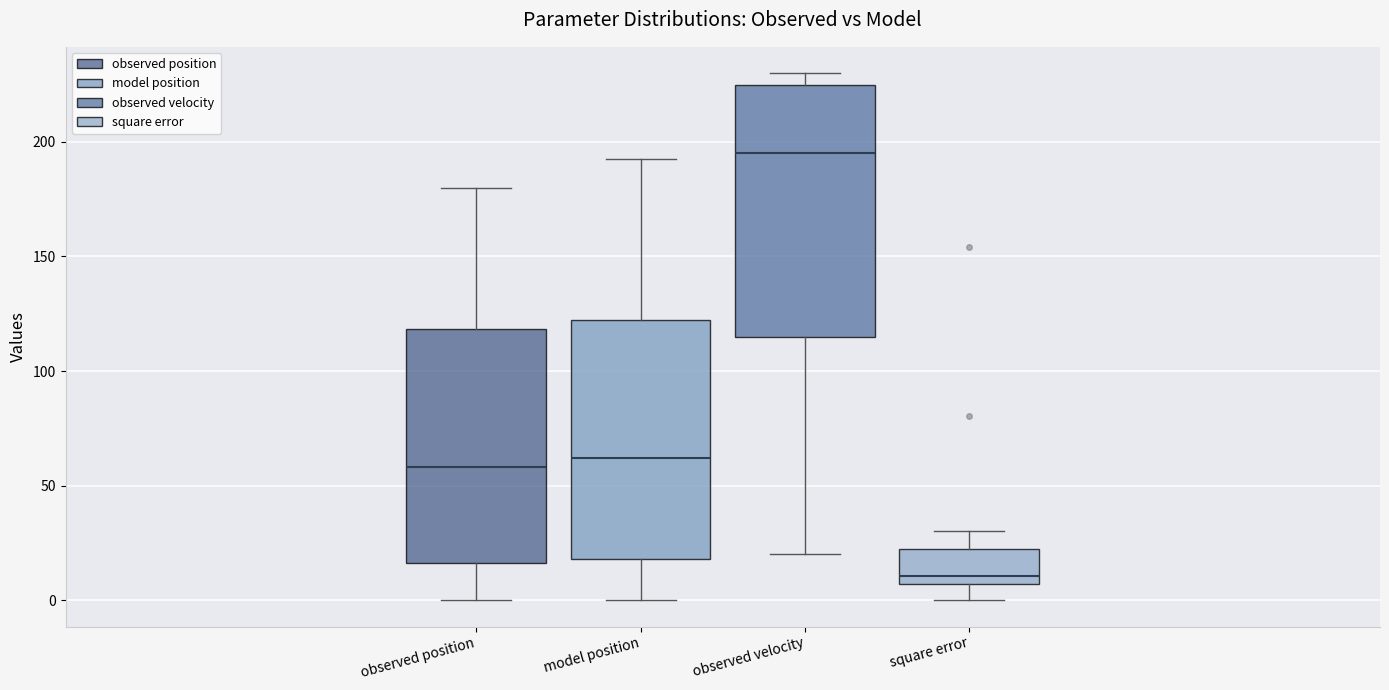

Reading left to right, read every box against the y-axis: the position of its median line, the range the box covers, and the ends of its whiskers. The values are not printed on the chart, so give them approximately, as read against the axis.

observed position: median 60, box 15 to 120, whiskers 0 to 180
model position: median 60, box 20 to 120, whiskers 0 to 190
observed velocity: median 195, box 115 to 225, whiskers 20 to 230
square error: median 10, box 5 to 20, whiskers 0 to 30